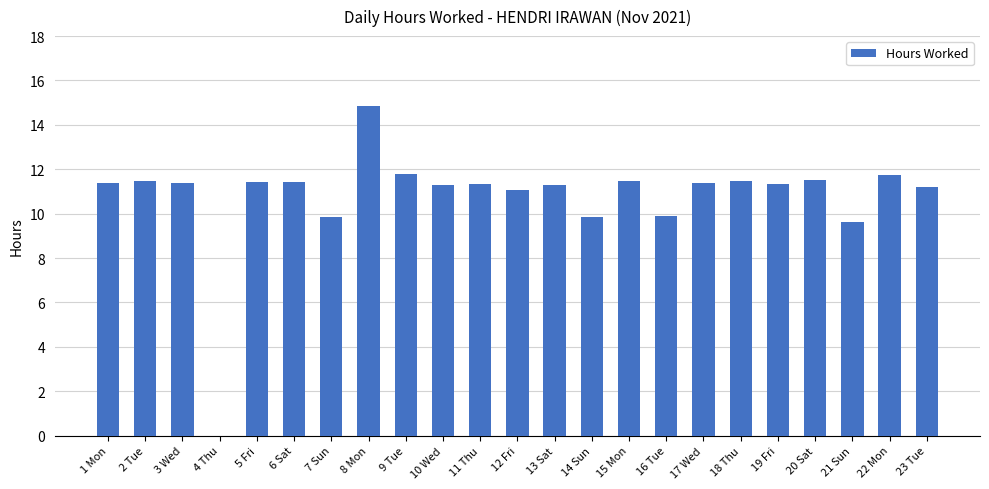

True or false: the data shows 11.3 at 10 Wed.

True